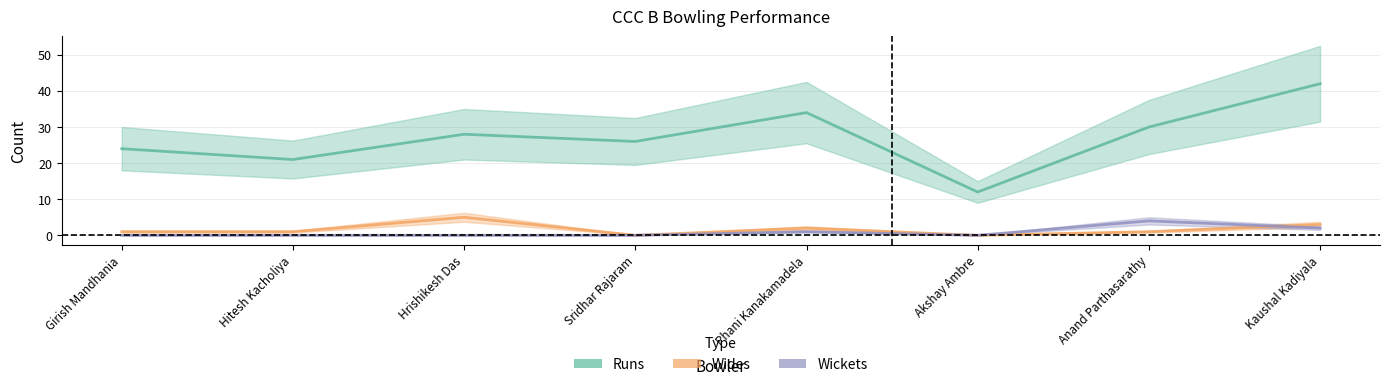

Is it true that Wickets equals 1 at Phani Kanakamadela?

False